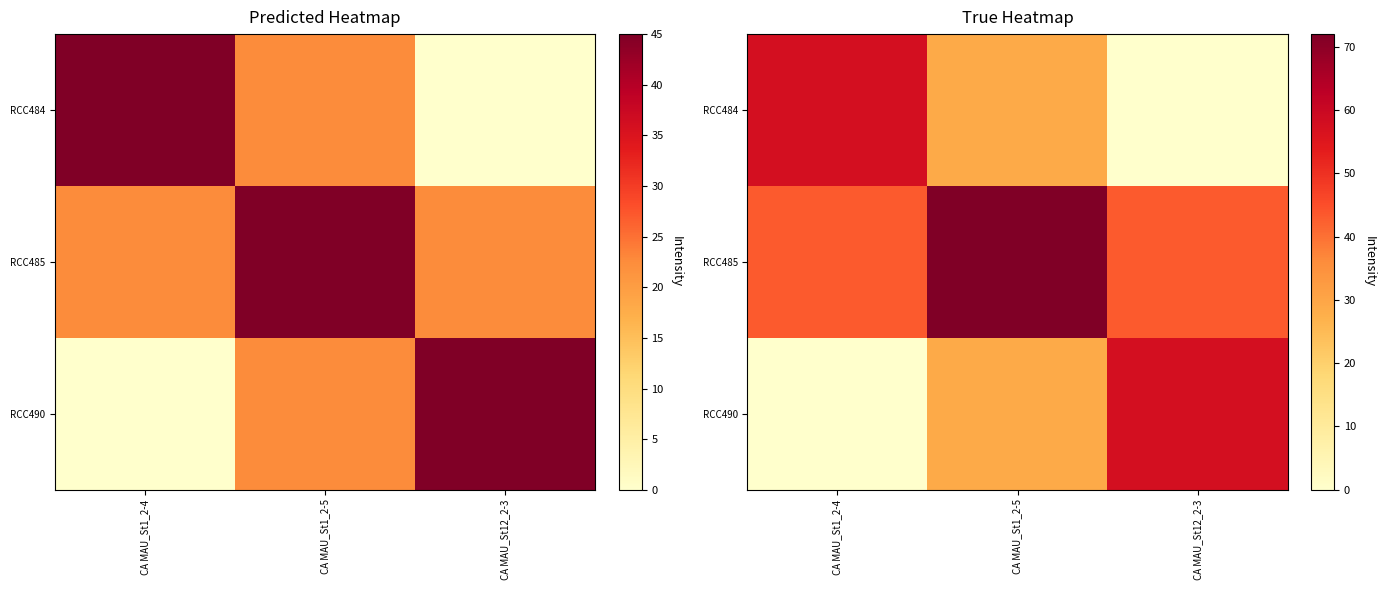

Which series has the largest total across all categories?

RCC485